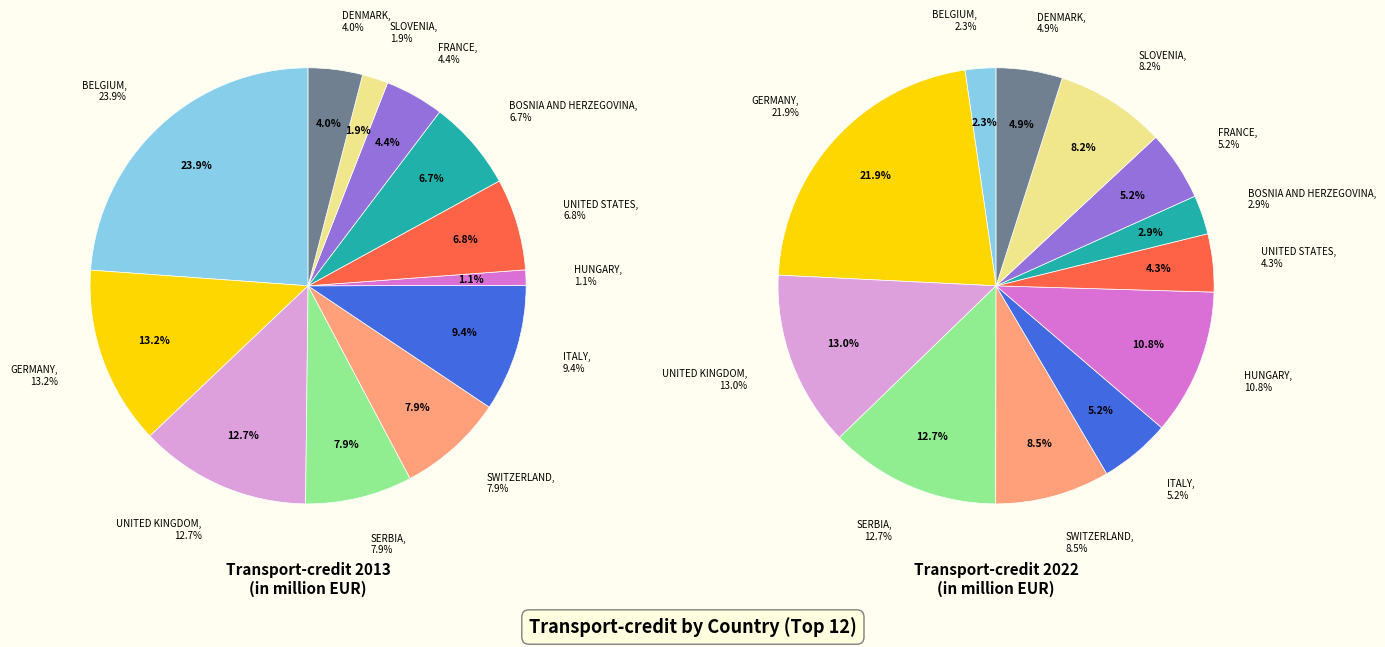

What percentage is NOT represented by GERMANY?

78.1%